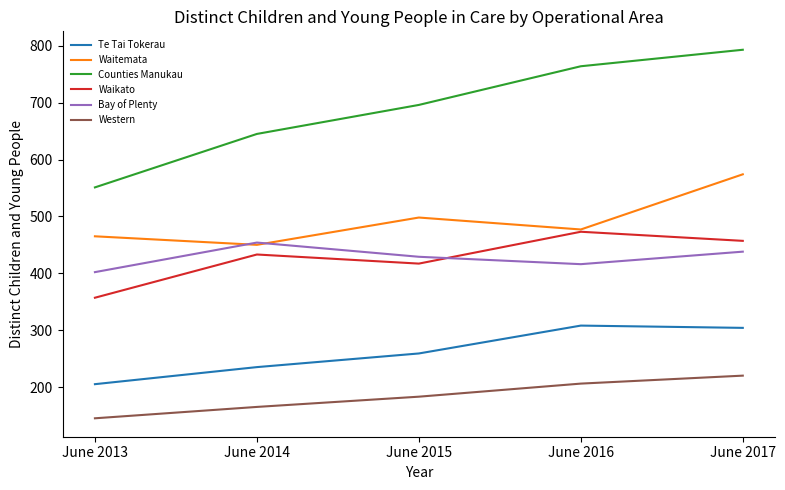

Read the Counties Manukau value at June 2016.

764